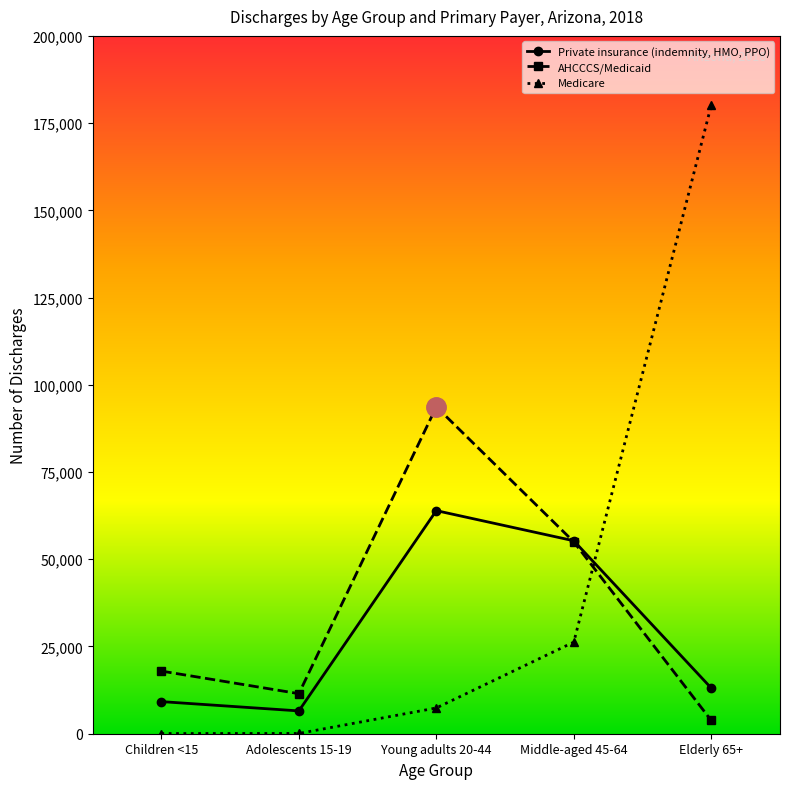

Which series ends up on top after the final intersection of AHCCCS/Medicaid and Medicare?

Medicare